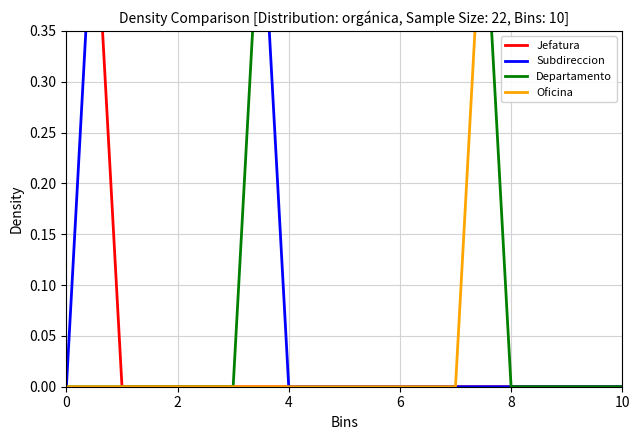

Is it true that Jefatura equals -1 at 6?

False